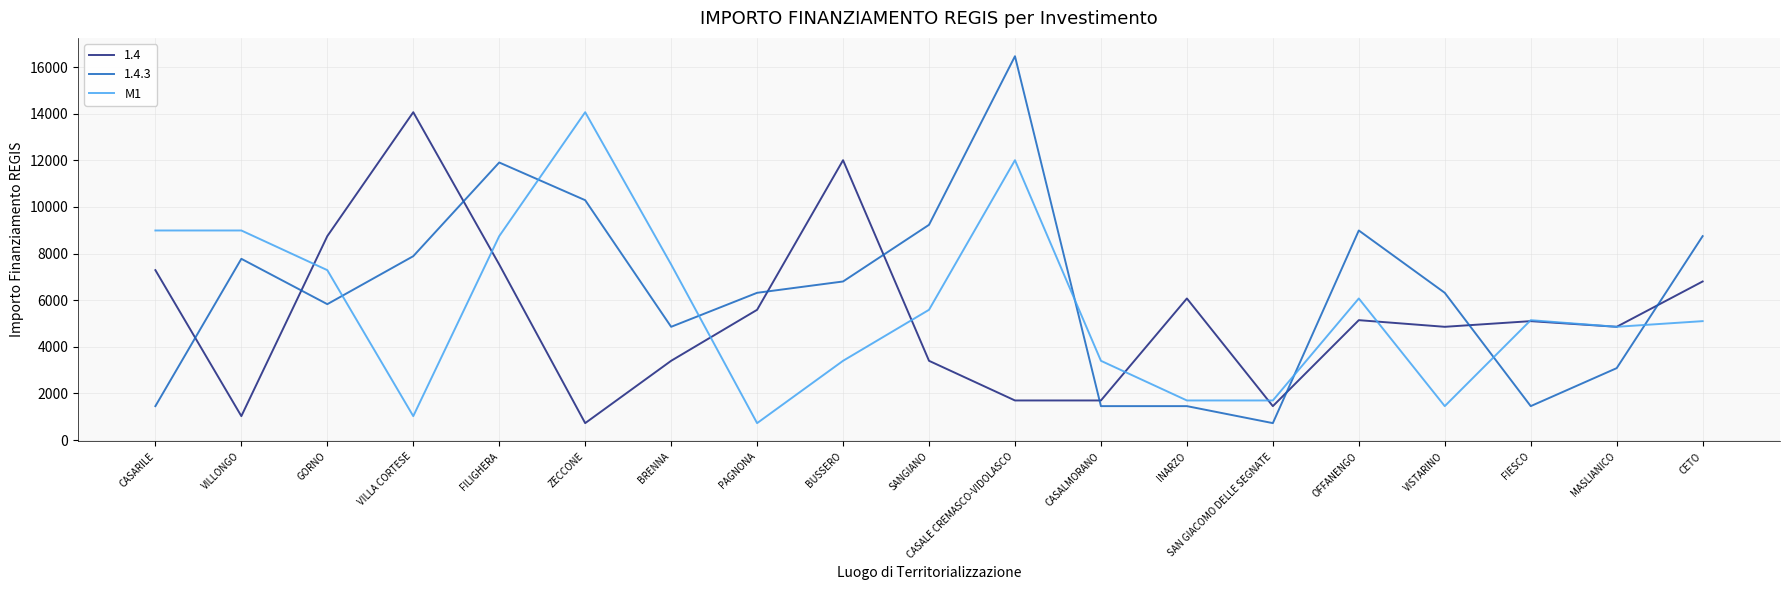

Which label corresponds to the largest value in the chart?

CASALE CREMASCO-VIDOLASCO